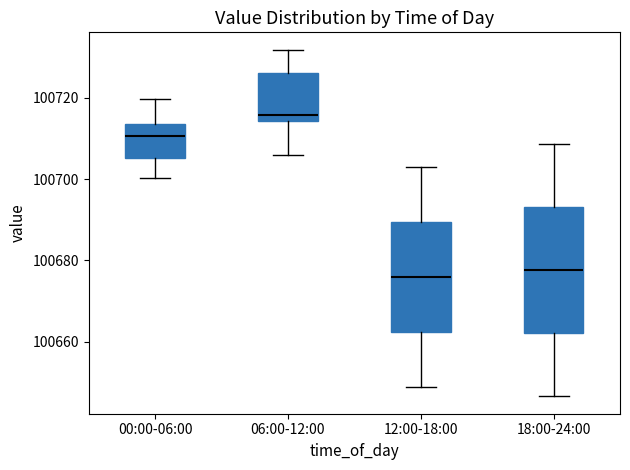

Where is the lower edge of the box for 12:00-18:00 on the y-axis? The values are not printed on the chart, so give them approximately, as read against the axis.

100662